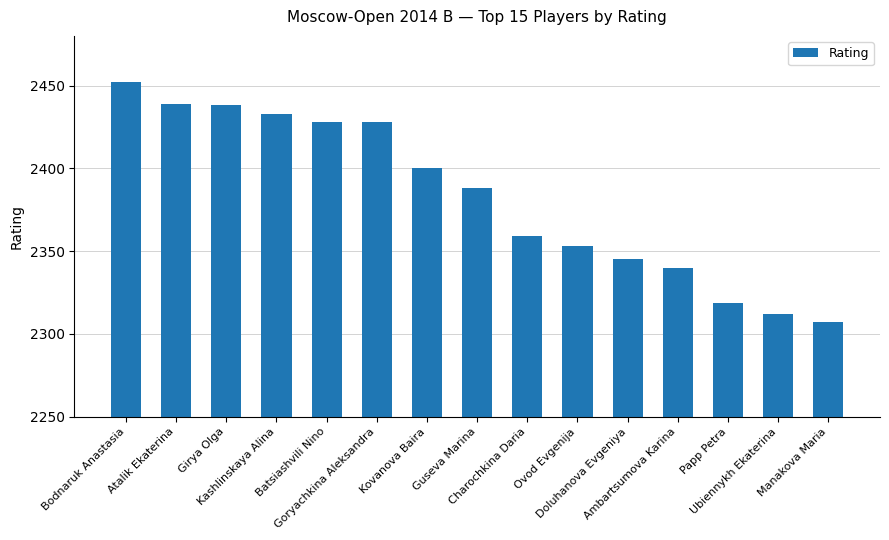

How many categories are shown in the chart?

15